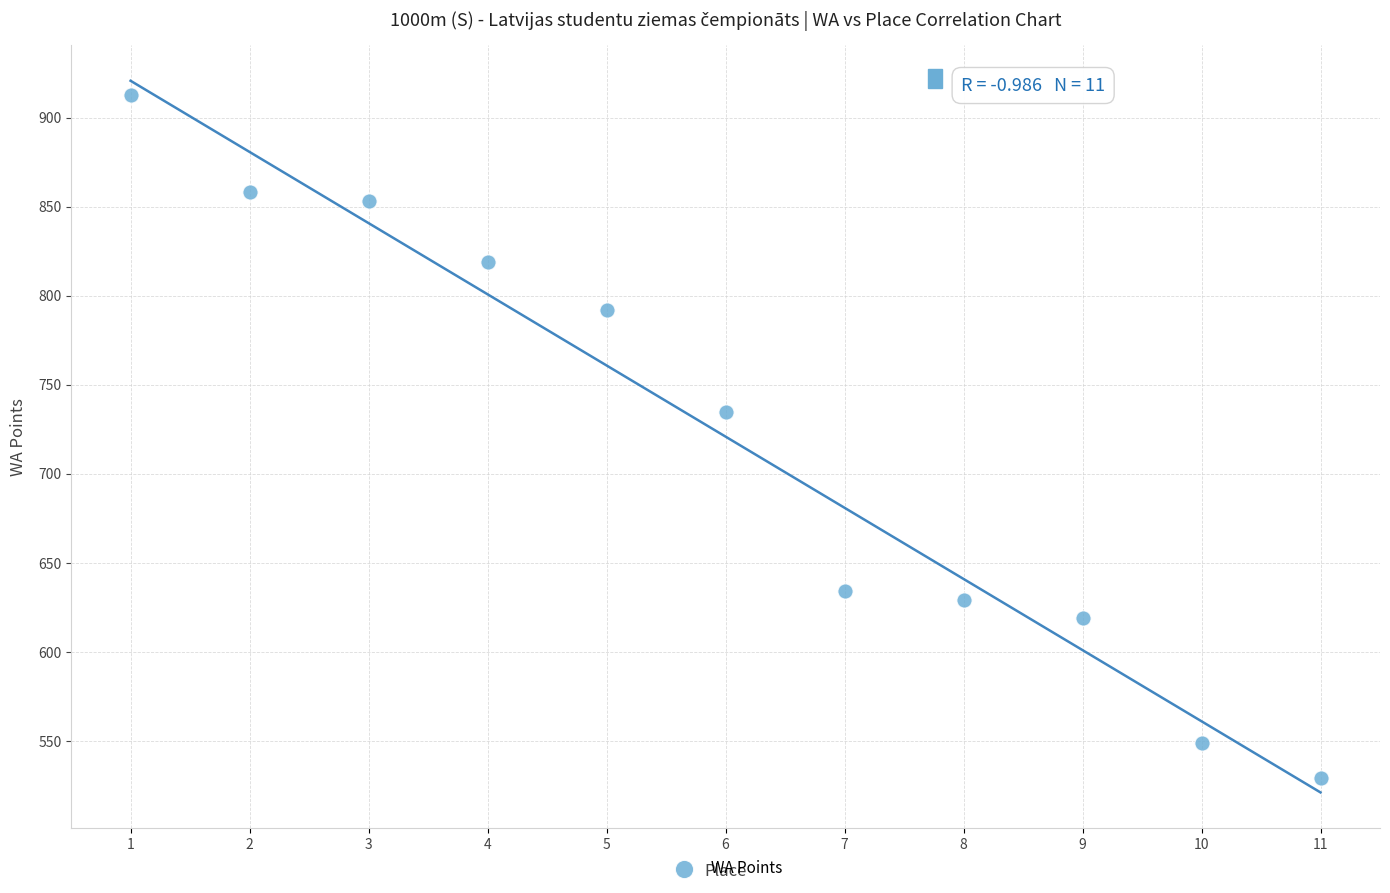

What Y value in the scatter plot is closest to 721?

735